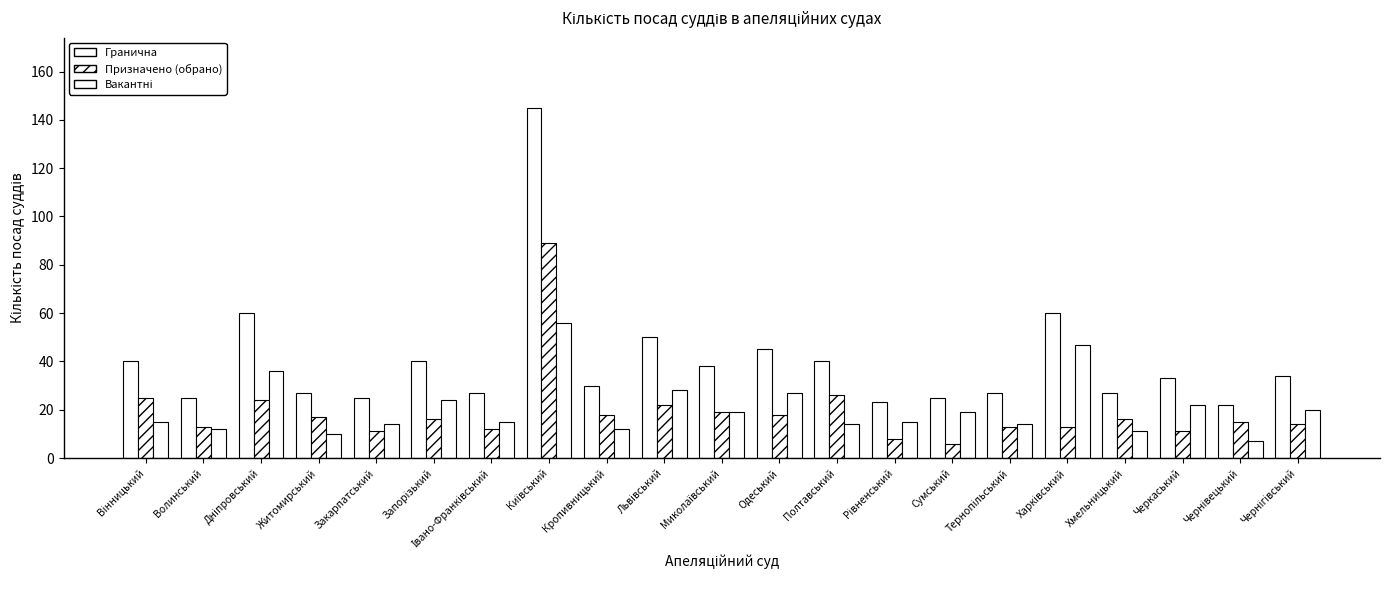

How many data points in Гранична are less than 33?

10